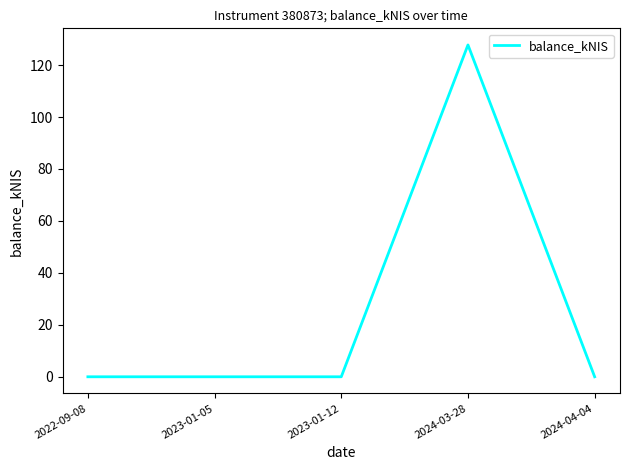

Reading left to right, transcribe all the data shown in this chart.

2022-09-08=0.0	2023-01-05=0.0	2023-01-12=0.0	2024-03-28=127.8	2024-04-04=0.0